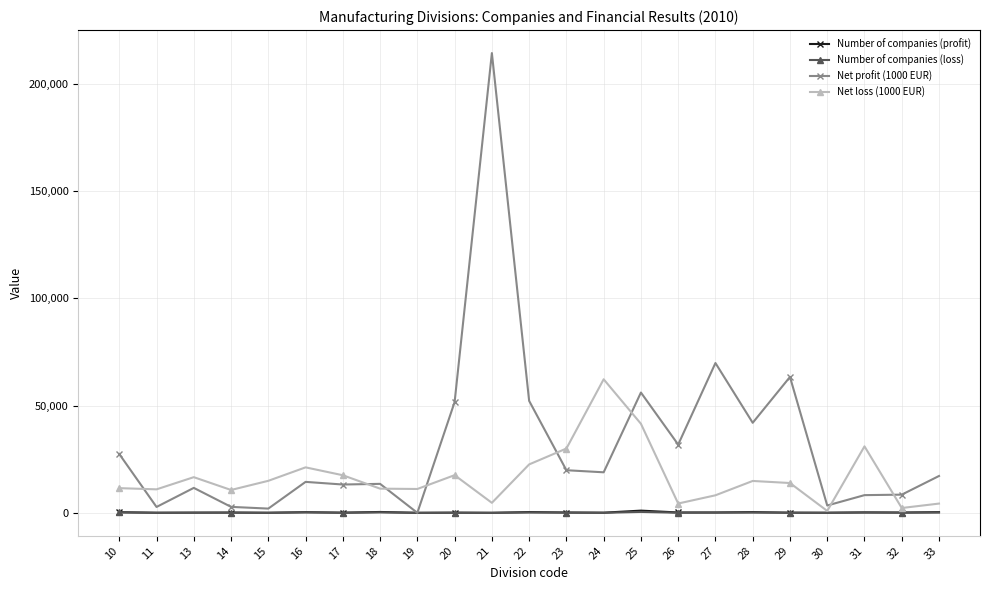

What is the greatest value displayed?

214223.6